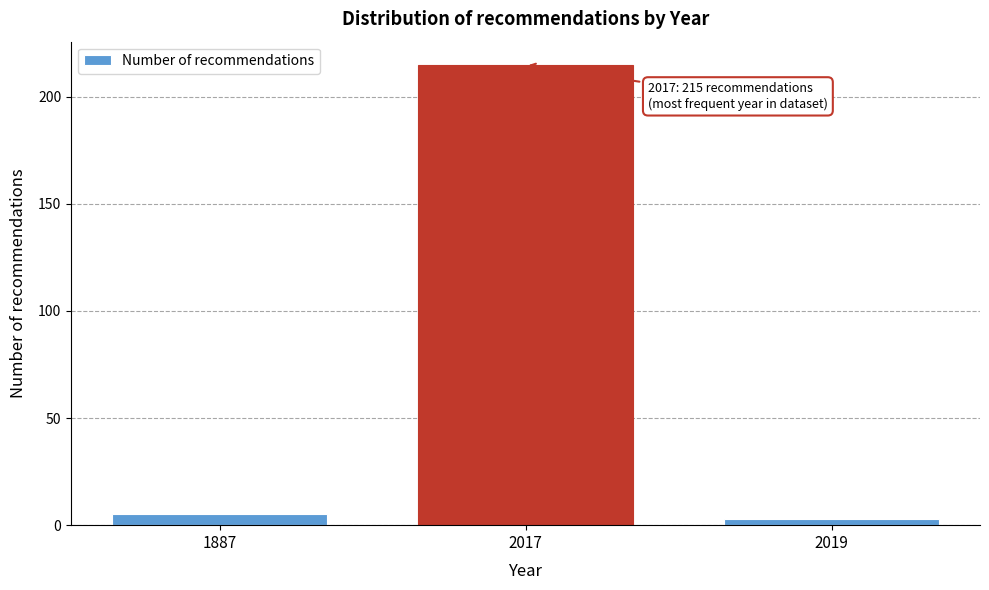

Reading right to left, what are all the values shown in this chart?

2019=3	2017=215	1887=5